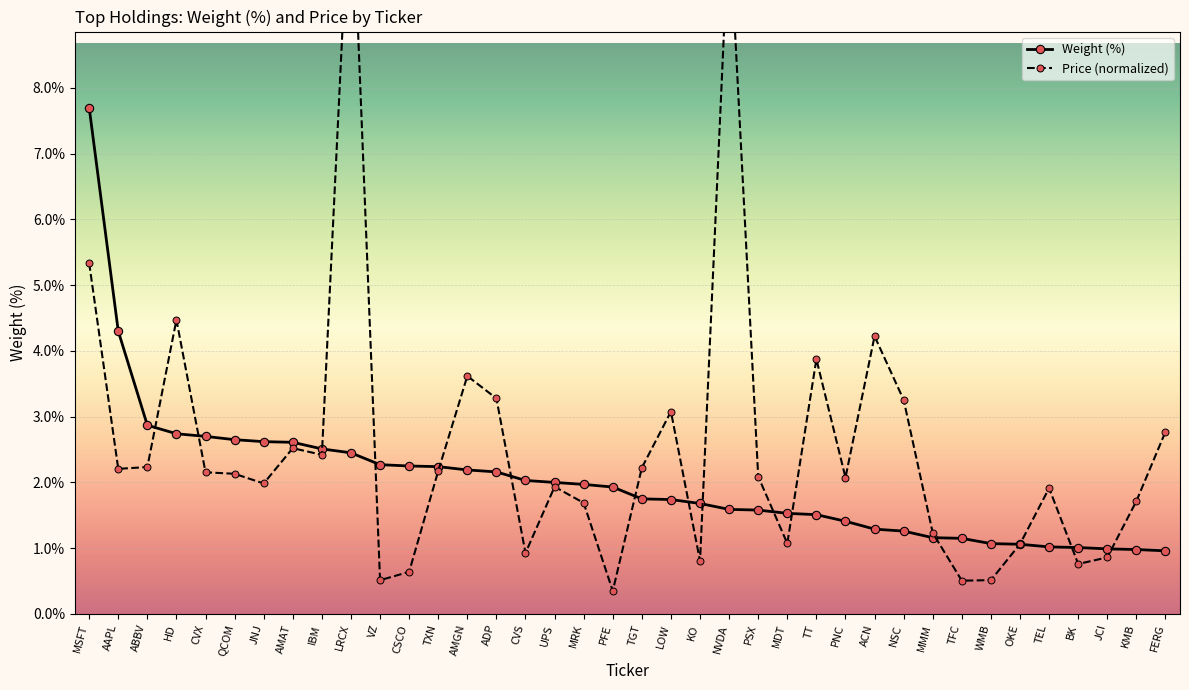

The Weight (%) series shows 1.1 at WMB. True or false?

True